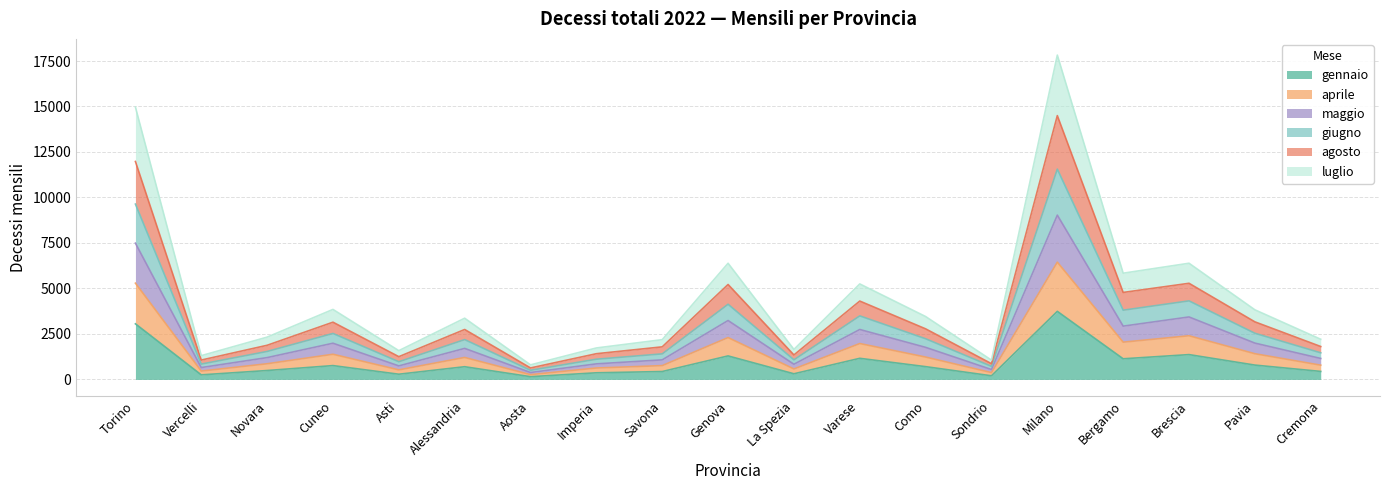

Which category has the highest value in the gennaio series?

Milano